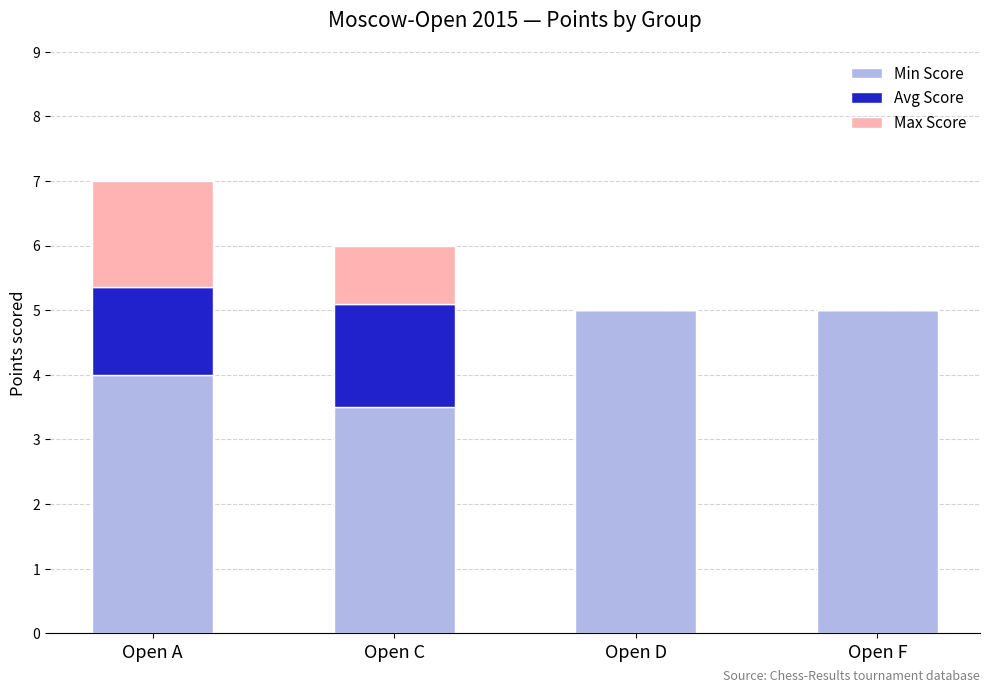

What is the sum of all Min Score values?

17.5